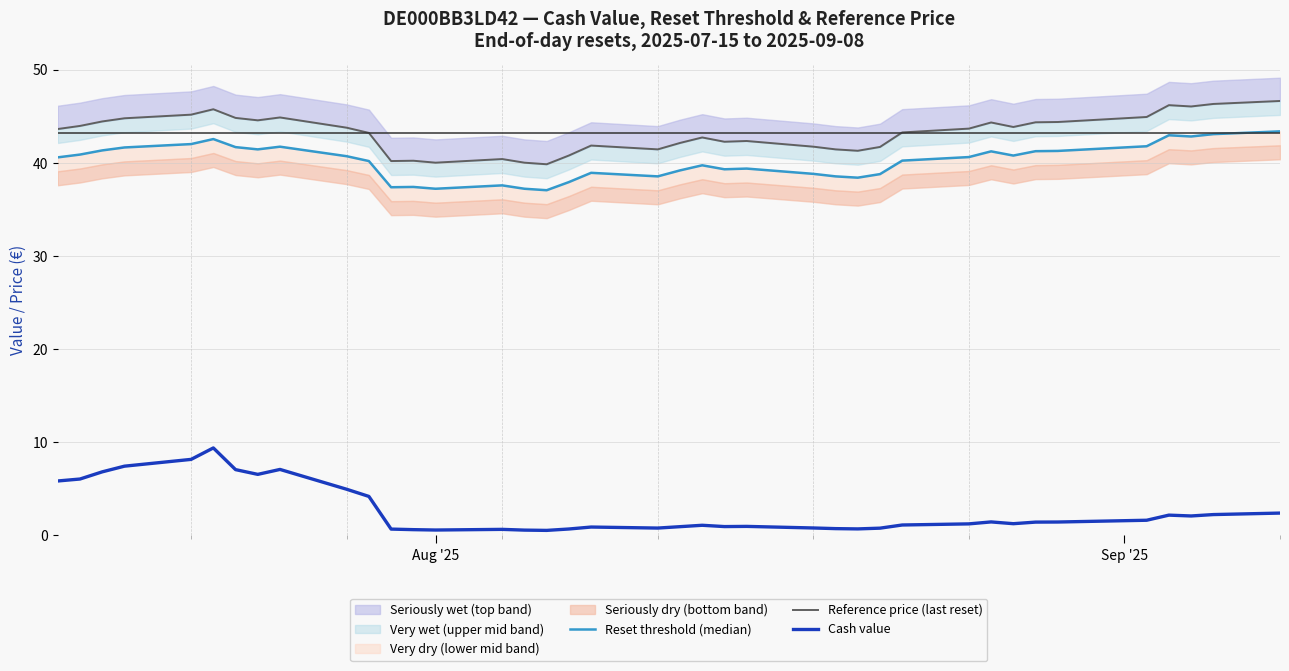

What is the highest value of the Cash value series?

9.4